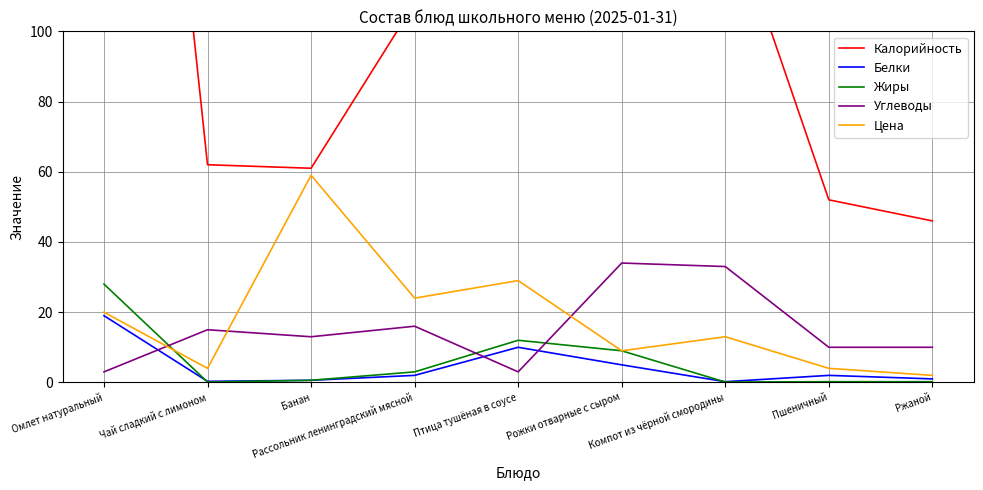

How many interior local peaks does the Калорийность series have?

1